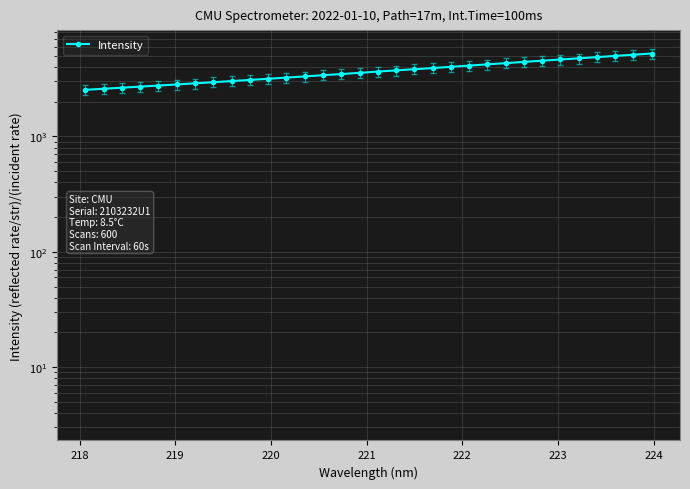

True or false: the data shows 1318.3 at 225.

False